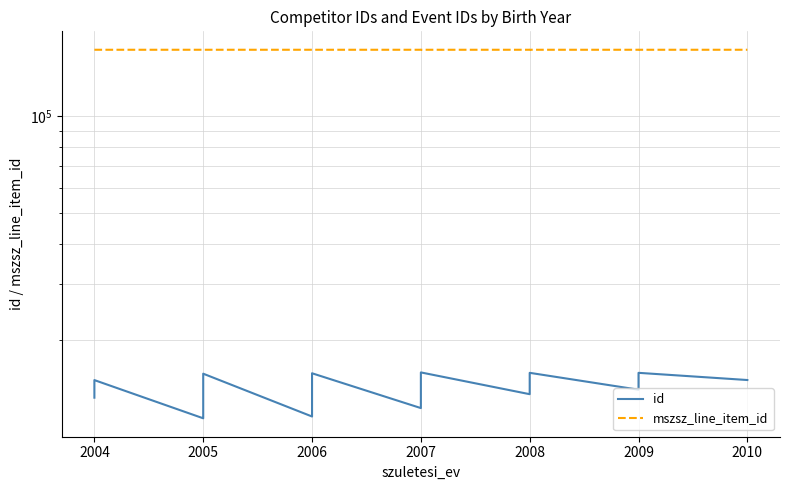

Which series has the largest total across all categories?

mszsz_line_item_id